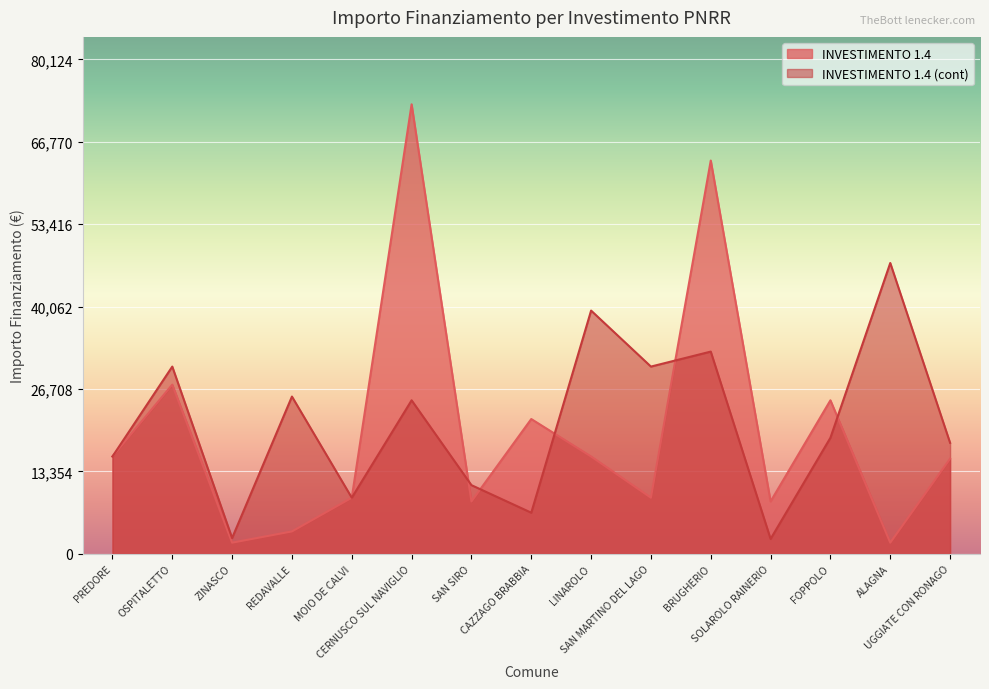

How many interior local valleys does the INVESTIMENTO 1.4 (cont) series have?

5